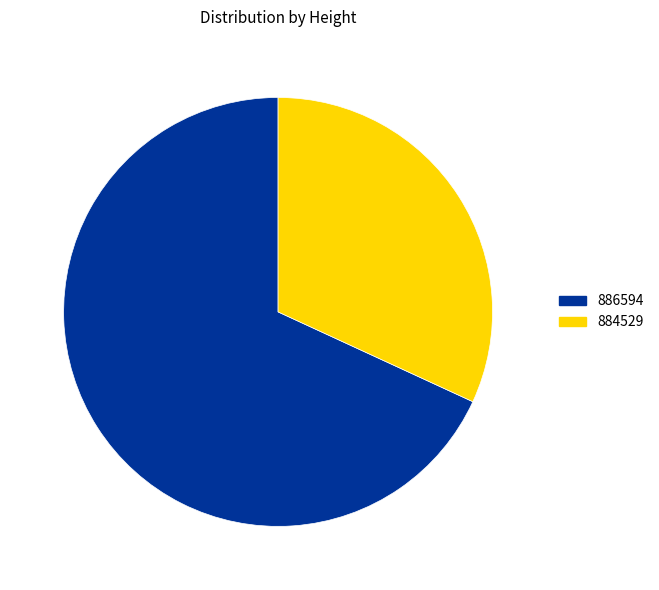

Rank the categories by value from lowest to highest.

884529, 886594